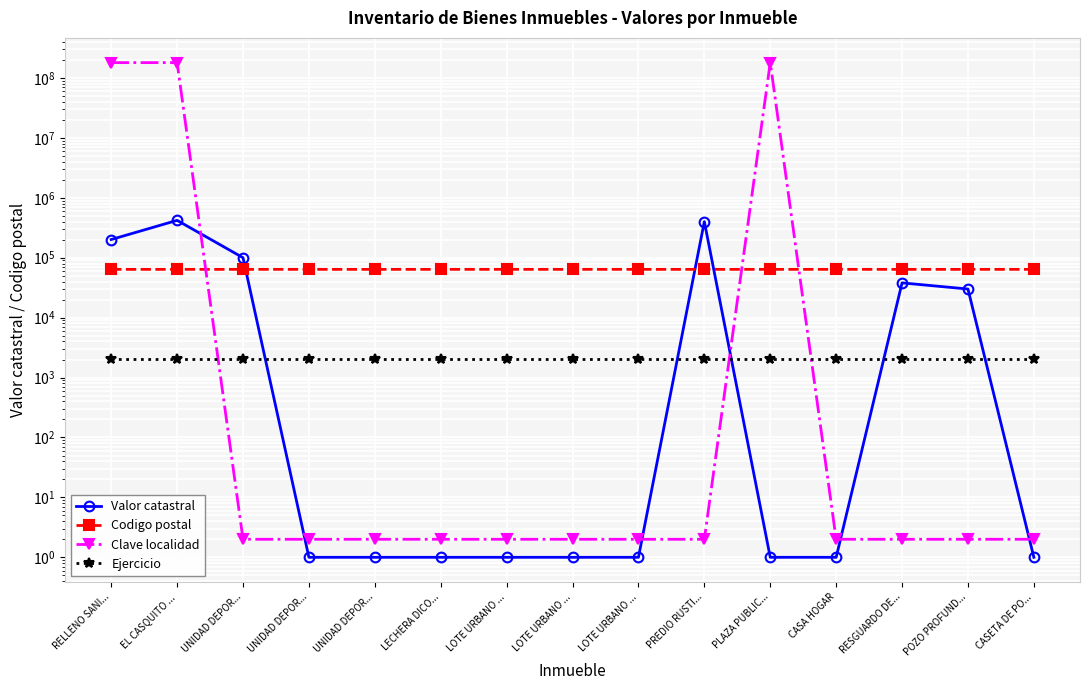

True or false: Valor catastral has more than 1 points higher than both neighbors.

True